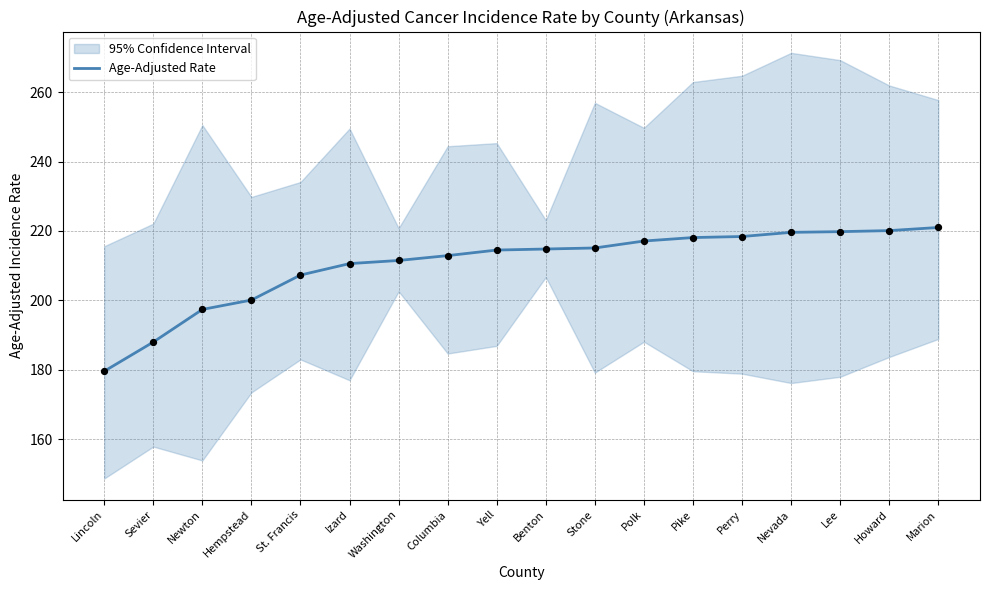

What is the change in value from Lincoln to St. Francis?

+27.7